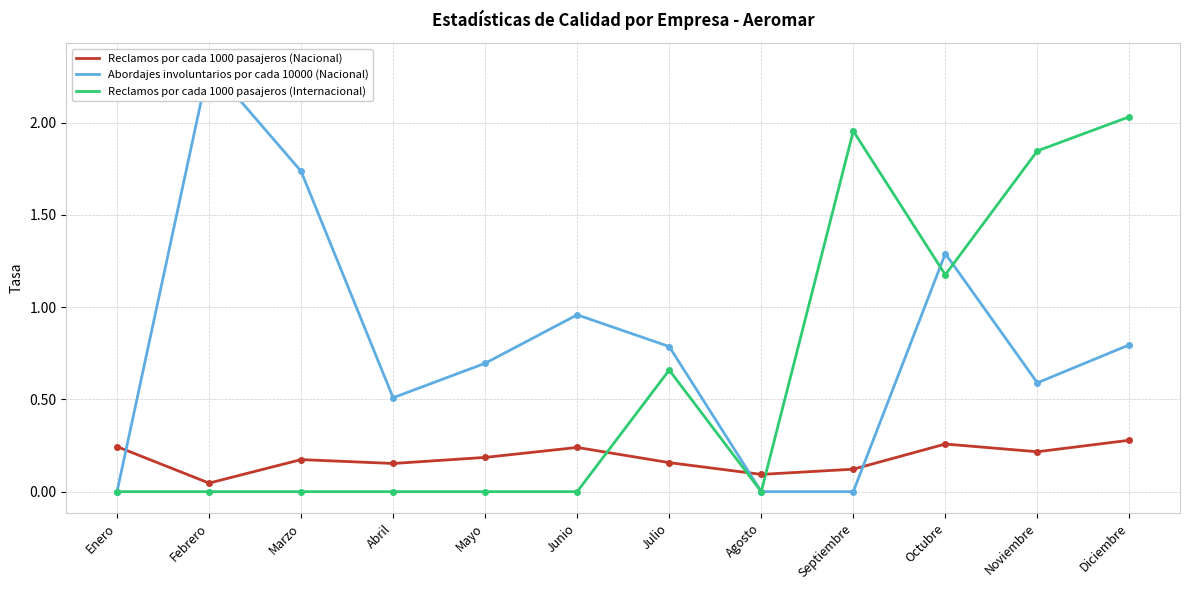

True or false: Reclamos por cada 1000 pasajeros (Nacional) and Reclamos por cada 1000 pasajeros (Internacional) cross at least once.

True